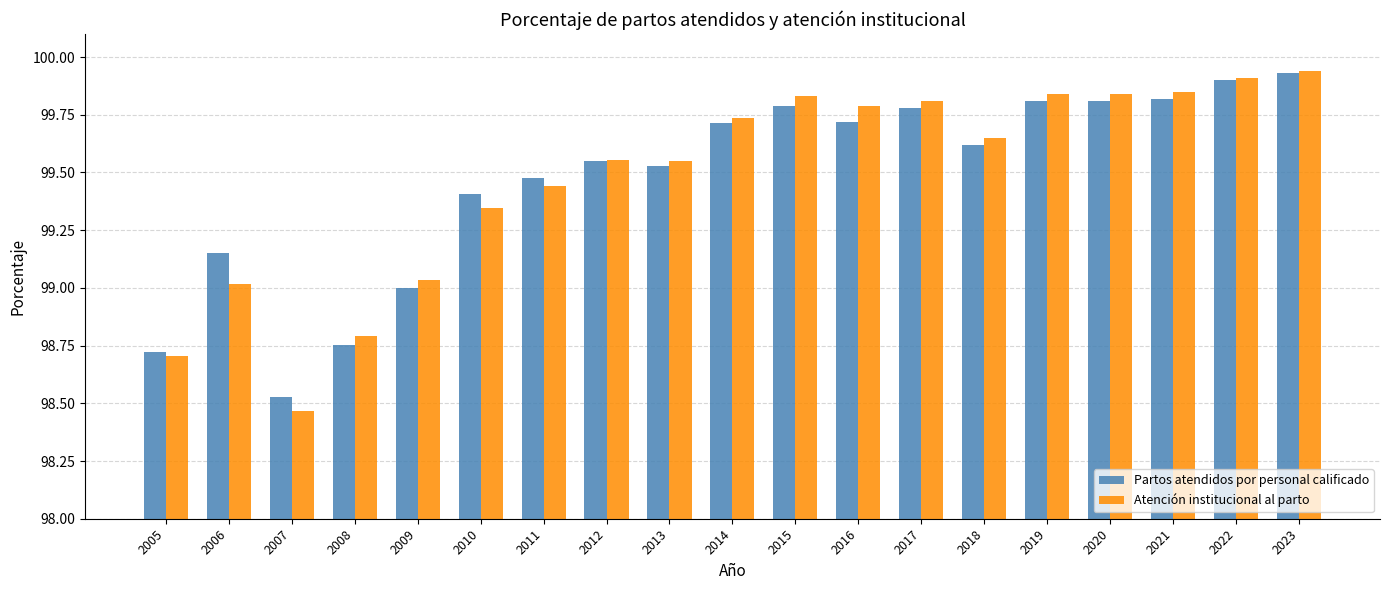

How many categories are shown in the chart?

19